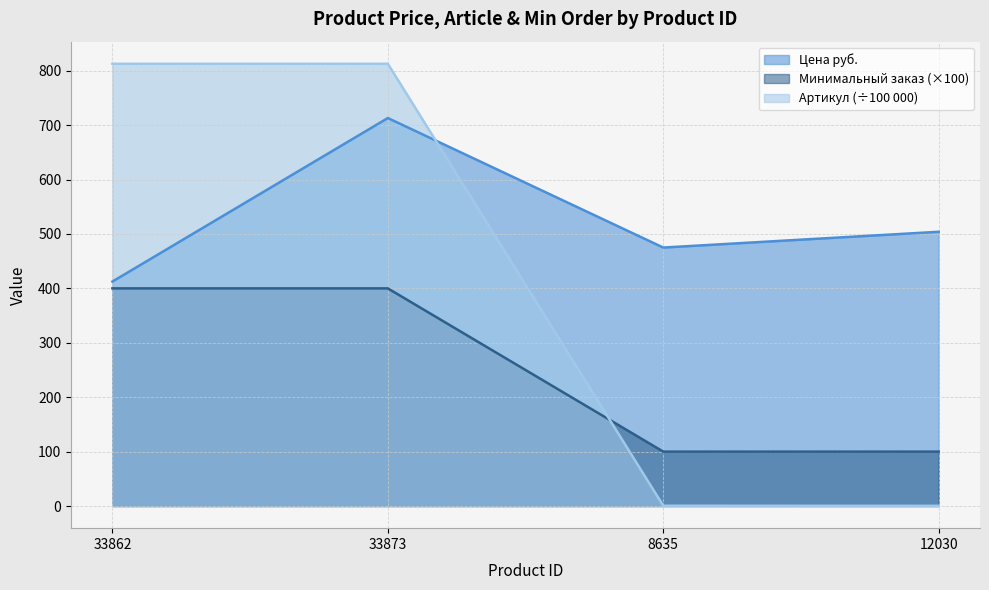

Does the chart display data point markers on the line(s)?

No